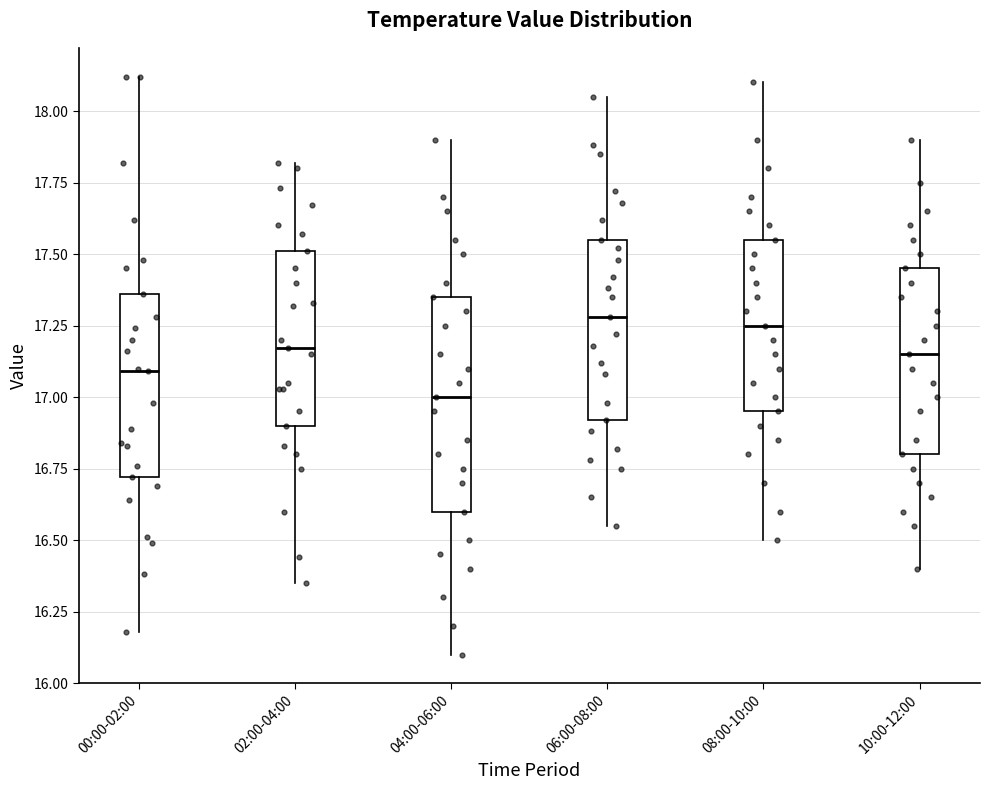

Reading left to right, transcribe this box plot: for each box, give where its median line is, the range the box spans, and where its two whiskers end, as read against the y-axis. The values are not printed on the chart, so give them approximately, as read against the axis.

00:00-02:00: median 17.10, box 16.70 to 17.35, whiskers 16.20 to 18.10
02:00-04:00: median 17.15, box 16.90 to 17.50, whiskers 16.35 to 17.80
04:00-06:00: median 17.00, box 16.60 to 17.35, whiskers 16.10 to 17.90
06:00-08:00: median 17.30, box 16.90 to 17.55, whiskers 16.55 to 18.05
08:00-10:00: median 17.25, box 16.95 to 17.55, whiskers 16.50 to 18.10
10:00-12:00: median 17.15, box 16.80 to 17.45, whiskers 16.40 to 17.90